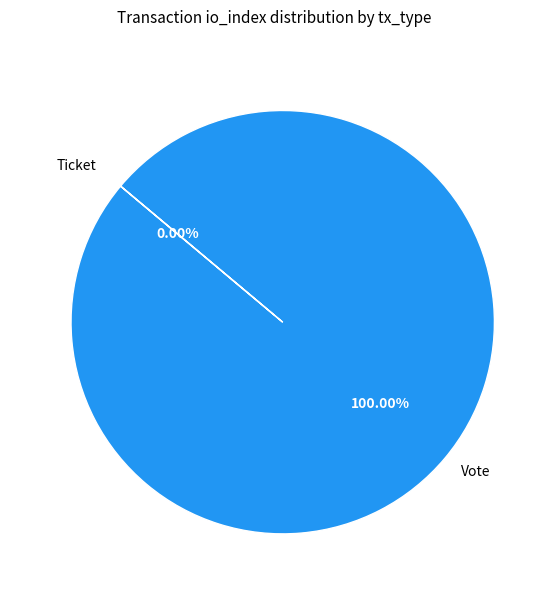

To the nearest percent, what is the difference between the Vote and Ticket slice percentages?

100%